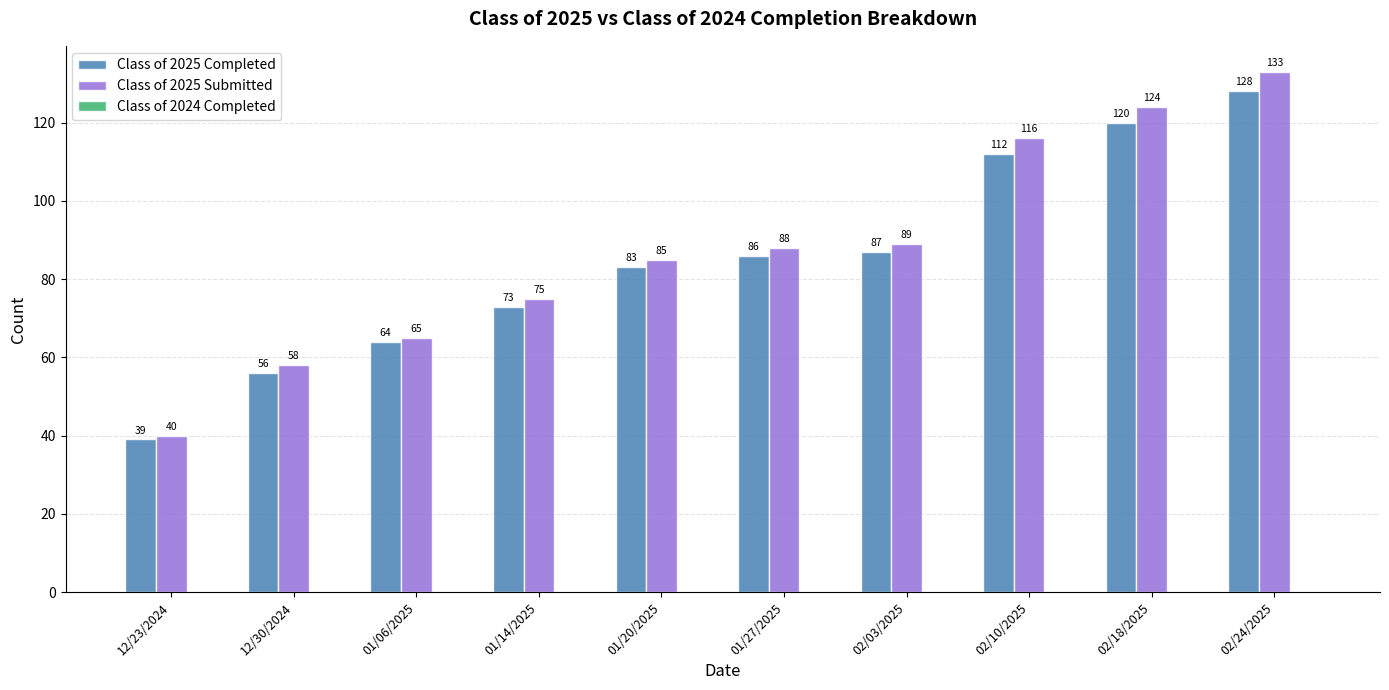

At which category does the chart reach its minimum across all series?

12/23/2024